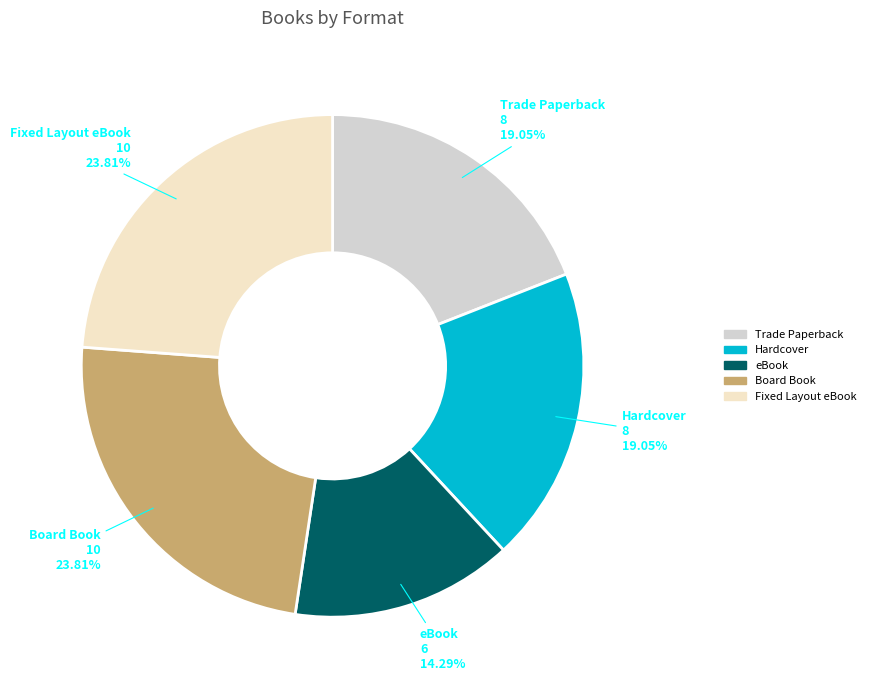

Does any single category account for the majority?

No